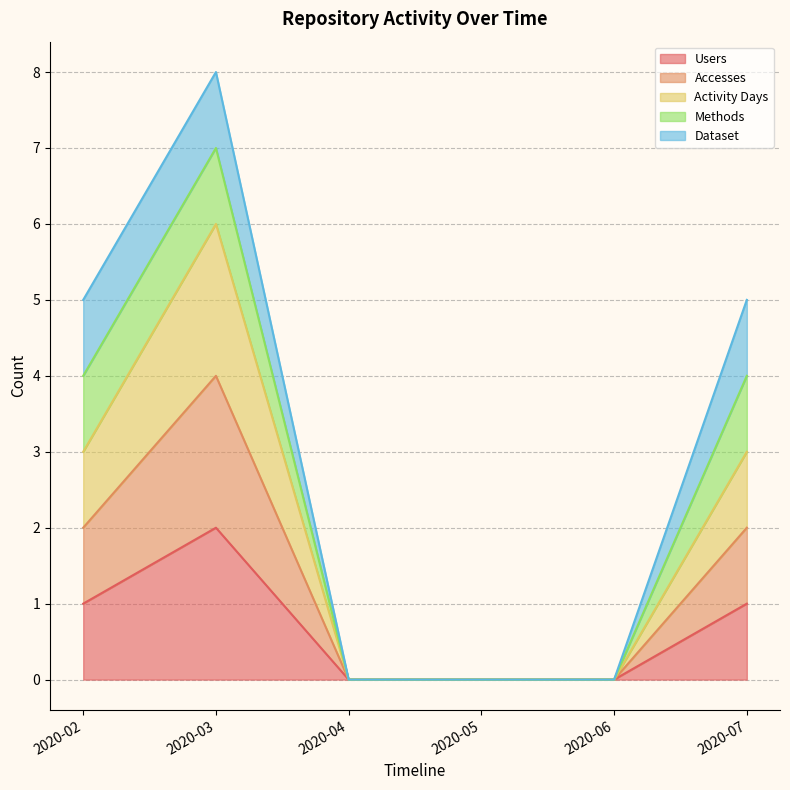

True or false: Accesses and Users cross at least once.

False